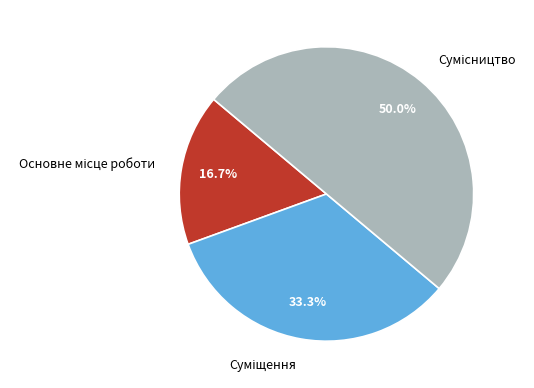

Rank the categories by value from lowest to highest.

Основне місце роботи, Суміщення, Сумісництво